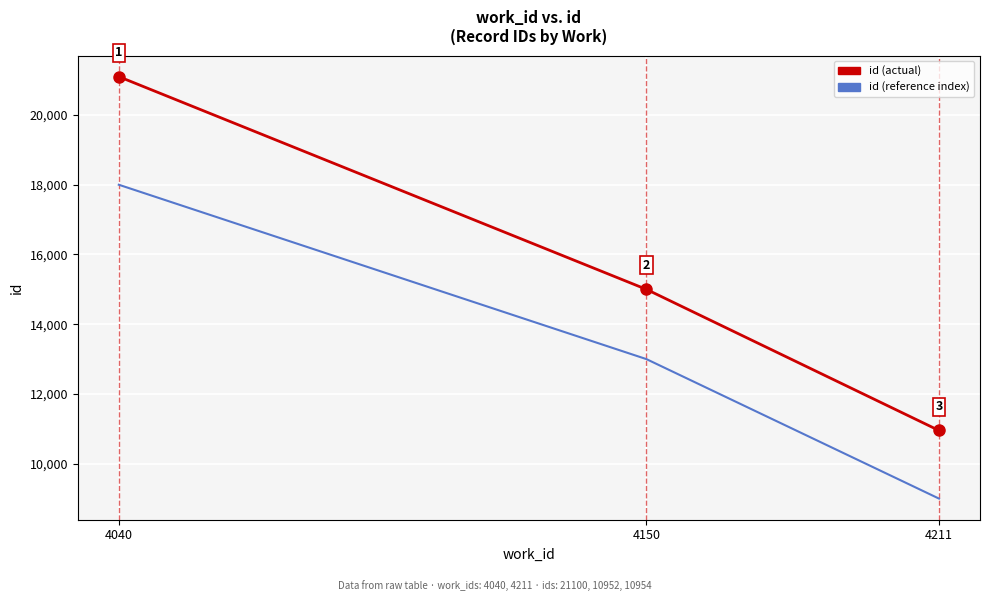

Does the chart display data point markers on the line(s)?

No